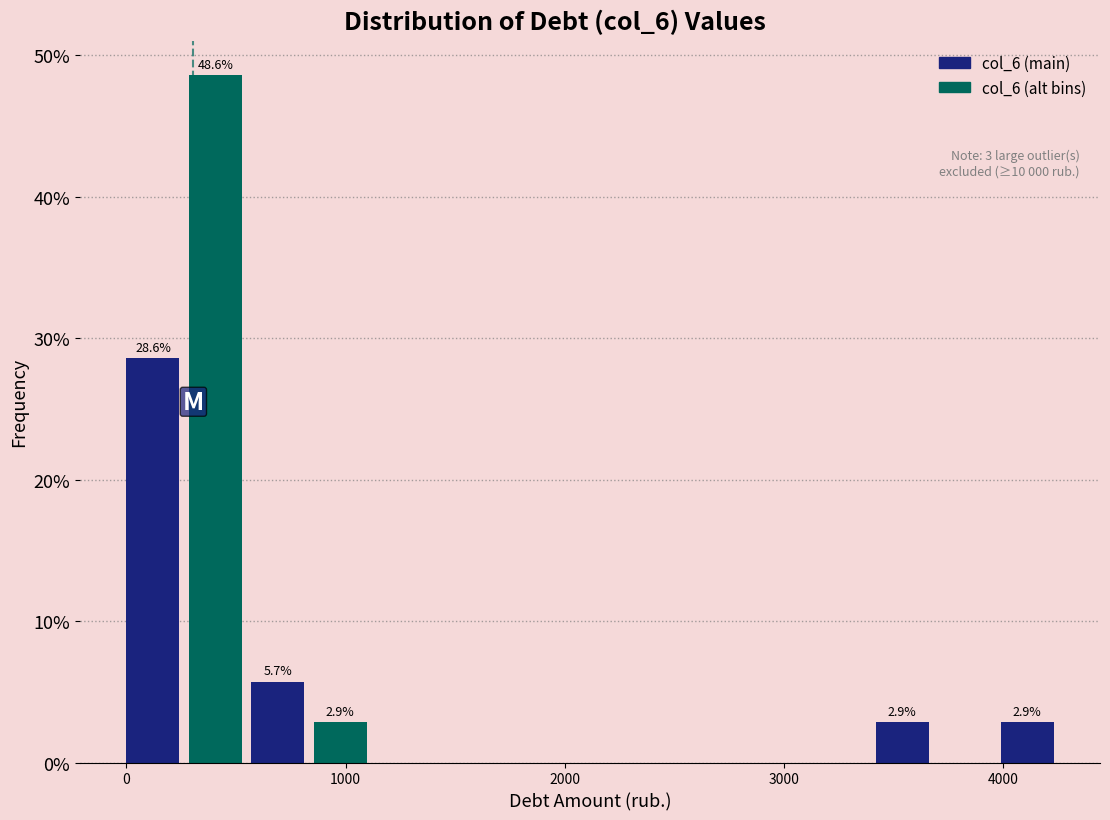

Read against the x-axis, roughly where is the centre of the tallest bar?

400